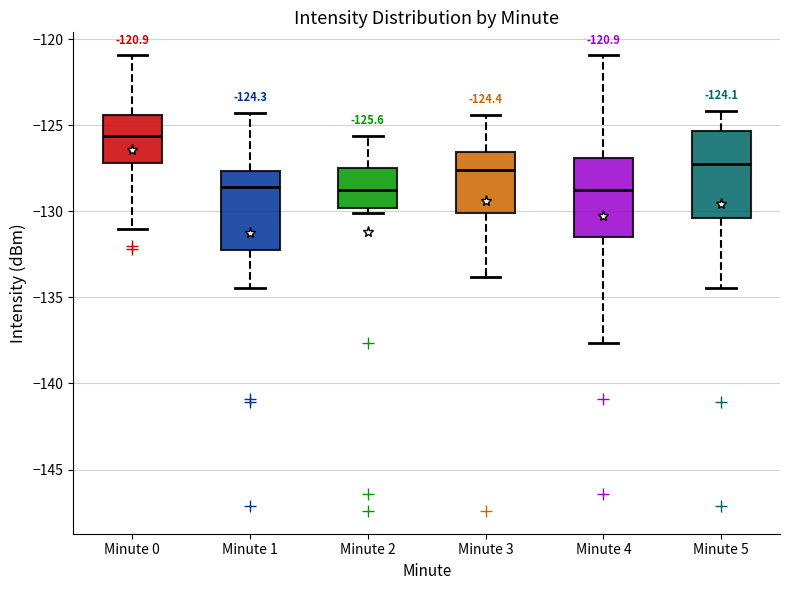

Which box's median line is the highest?

Minute 0